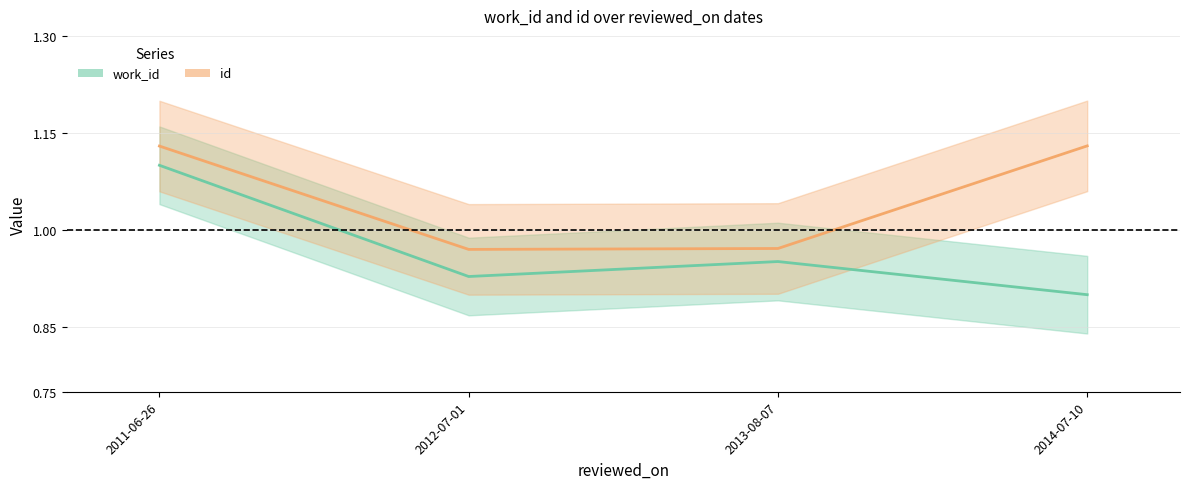

Which series changed the most between 2012-07-01 and 2014-07-10?

id